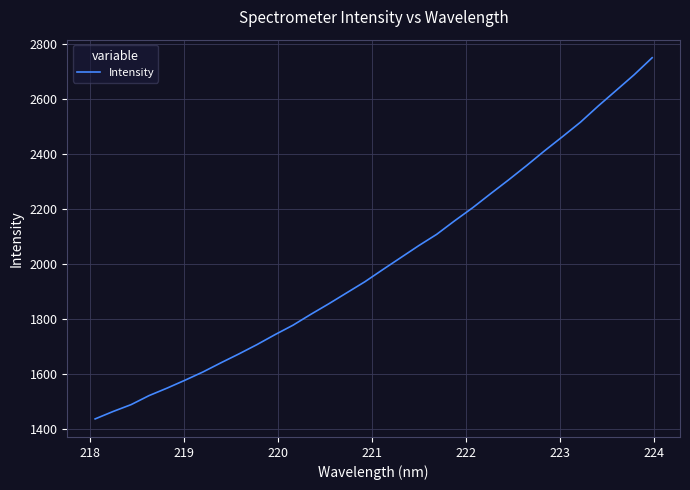

What is the difference between the maximum and minimum values?

1313.2